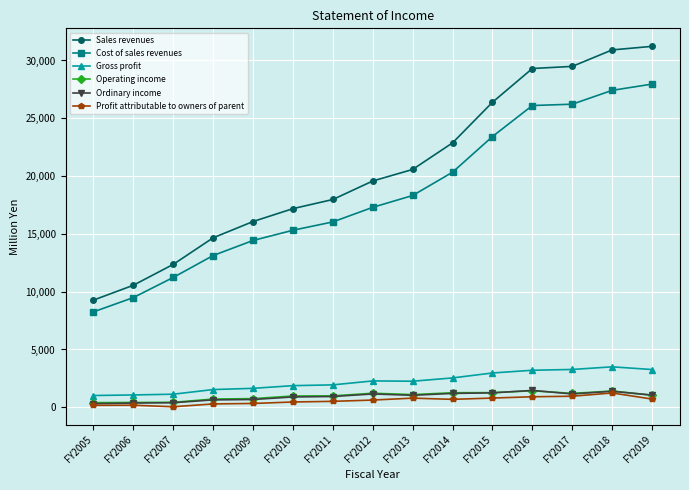

The value of Ordinary income at FY2017 is 1153. True or false?

True